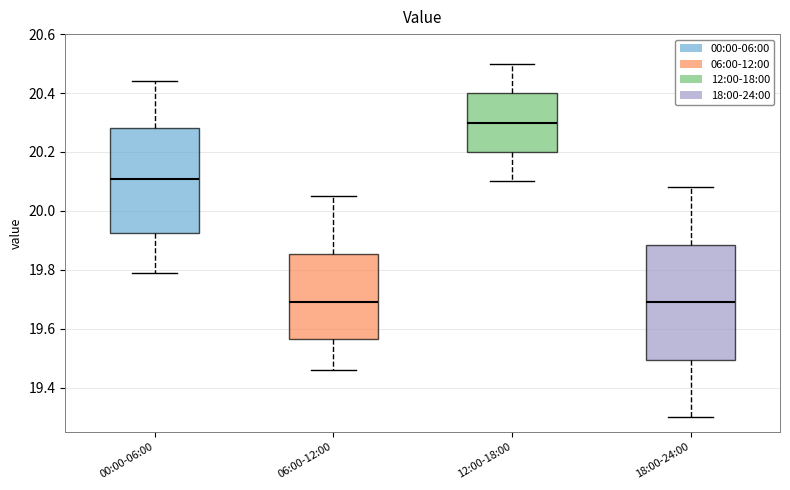

Where is the upper edge of the box for 18:00-24:00 on the y-axis? The values are not printed on the chart, so give them approximately, as read against the axis.

19.88